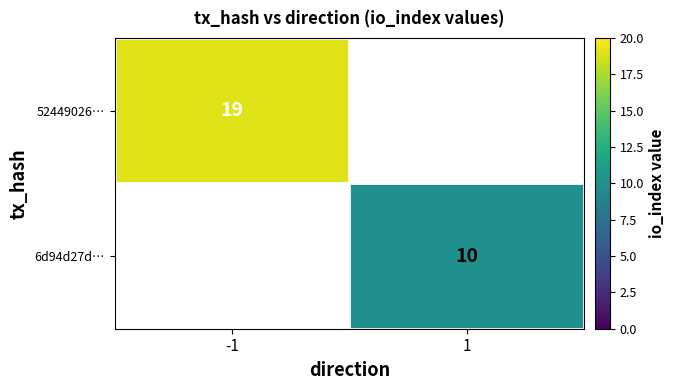

Which category has the lowest value across all series?

1